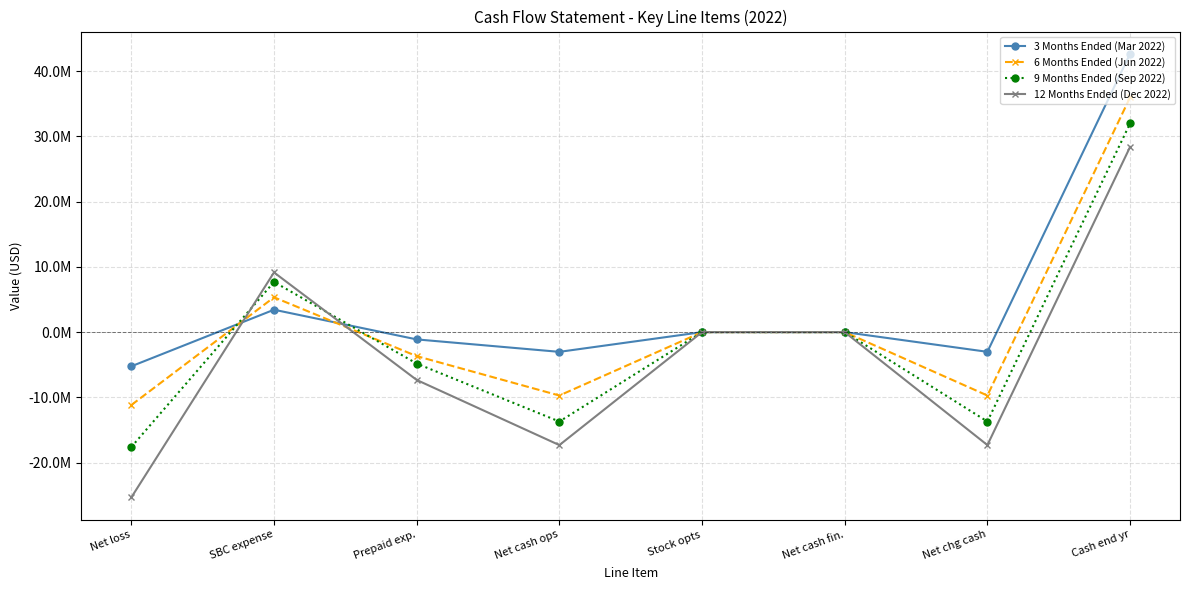

What are all the series names shown in the legend?

3 Months Ended (Mar 2022), 6 Months Ended (Jun 2022), 9 Months Ended (Sep 2022), 12 Months Ended (Dec 2022)